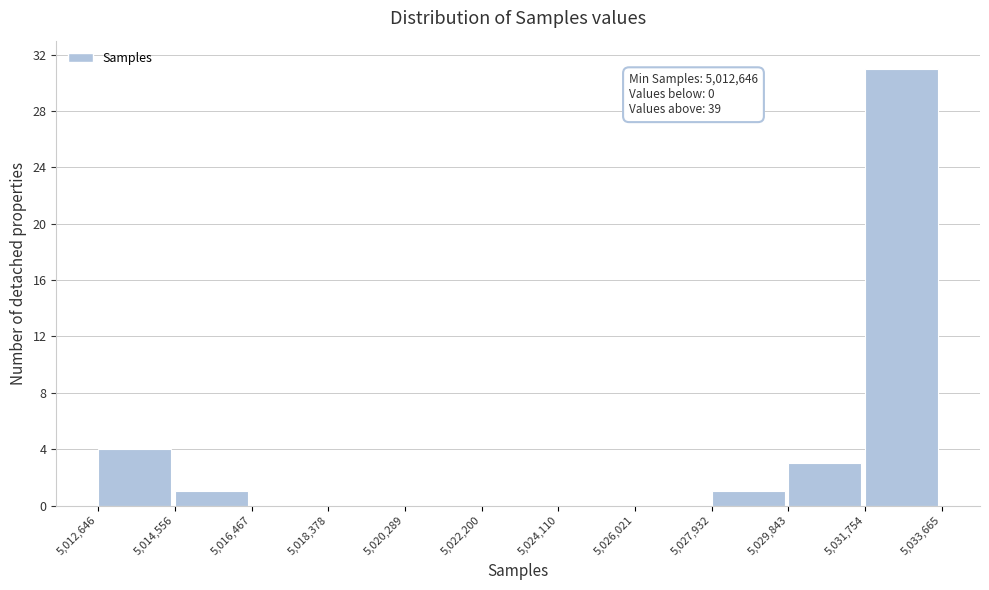

Which range on the x-axis has the tallest bar?

5,031,754 to 5,033,665